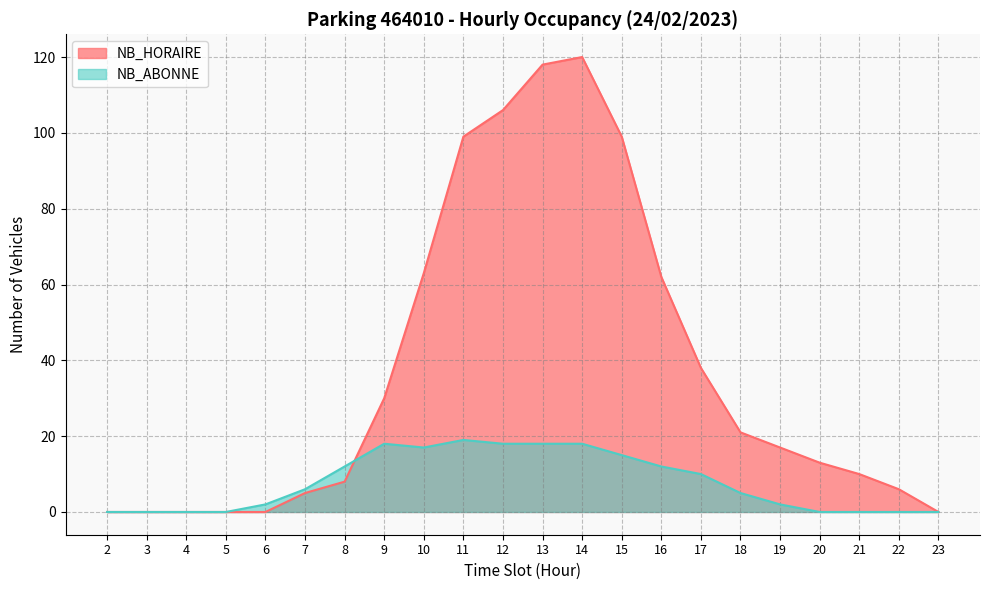

Which series has the largest total across all categories?

NB_HORAIRE